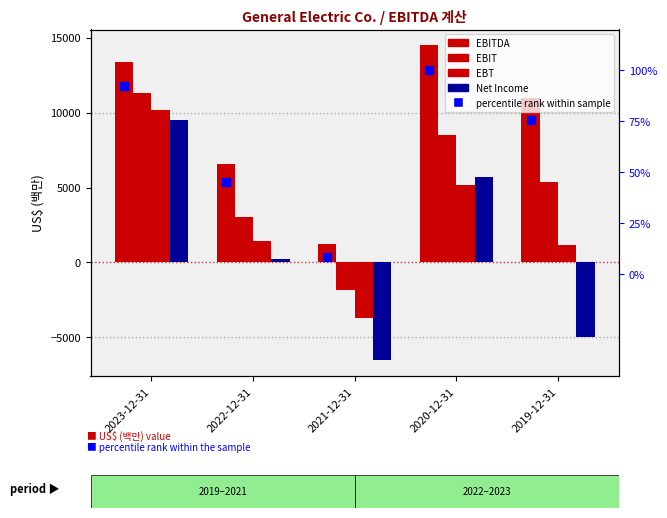

What is the total value across all series at 2022-12-31?

11264.3